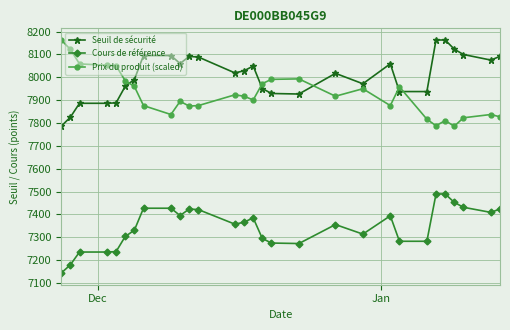

What are all the series names shown in the legend?

Seuil de sécurité, Cours de référence, Prix du produit (scaled)